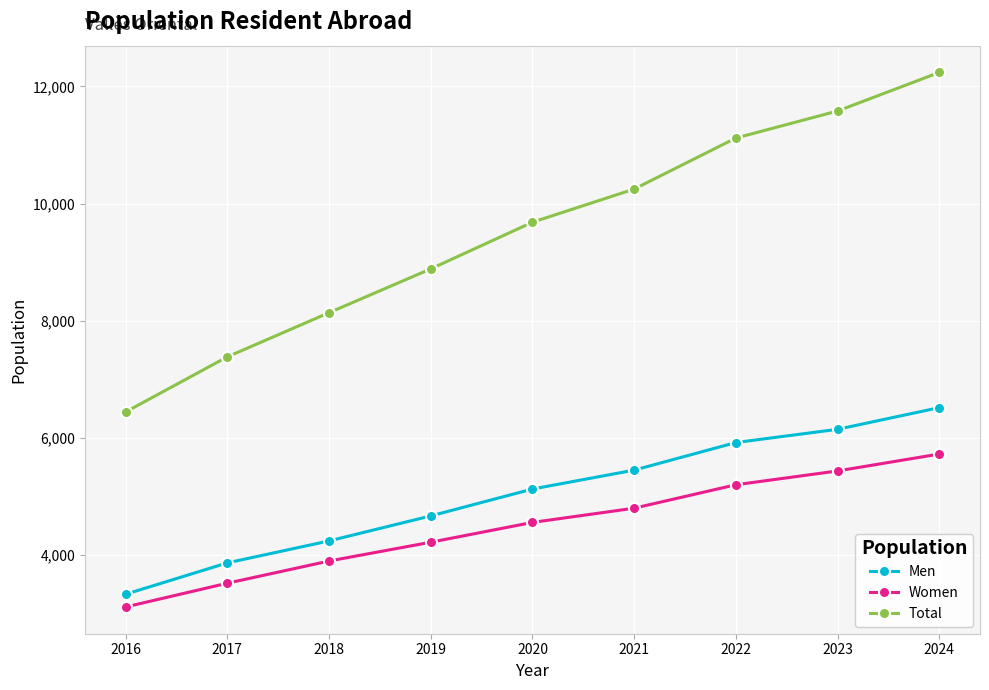

What is the average value of the Men series?

5029